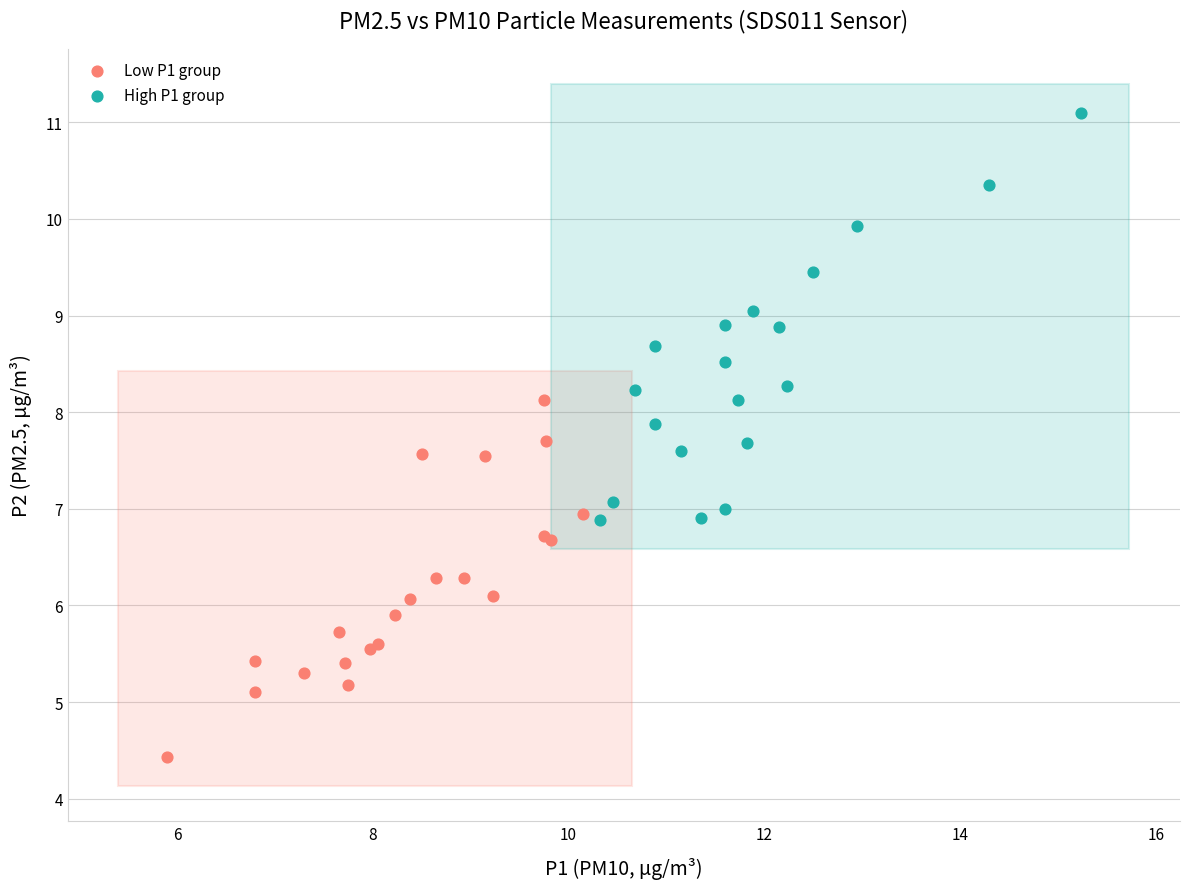

Which series has the widest spread of Y values?

High P1 group